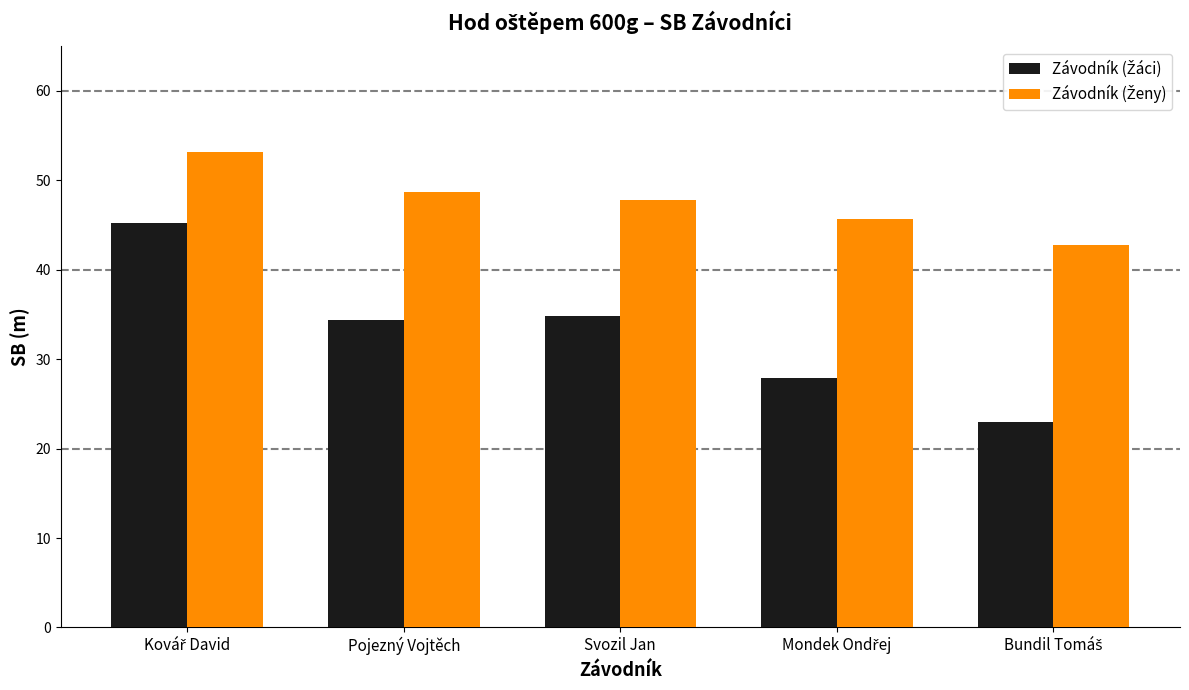

What is the spread (max minus min) of values at Pojezný Vojtěch?

14.2